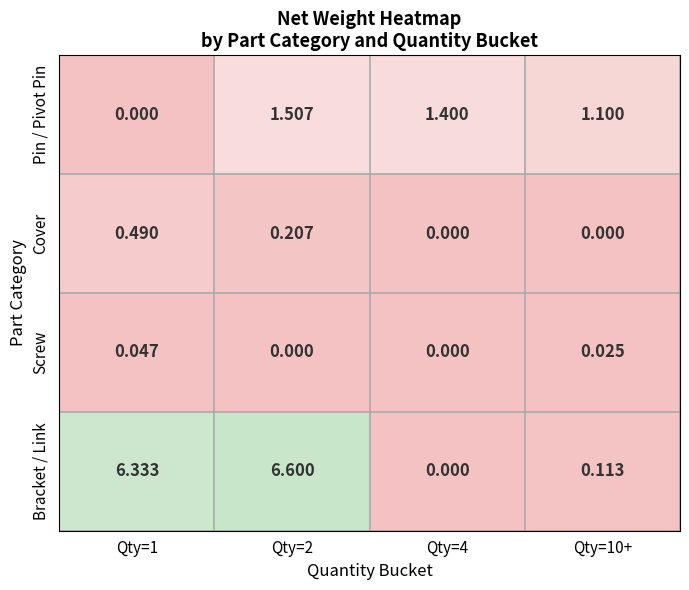

Which series has the largest total across all categories?

Bracket / Link